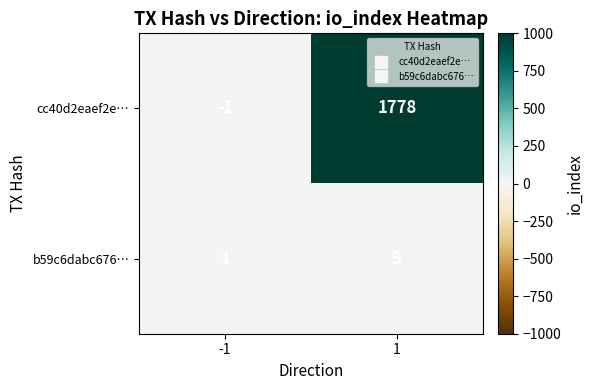

What is the difference between the highest and lowest values at 1?

1769